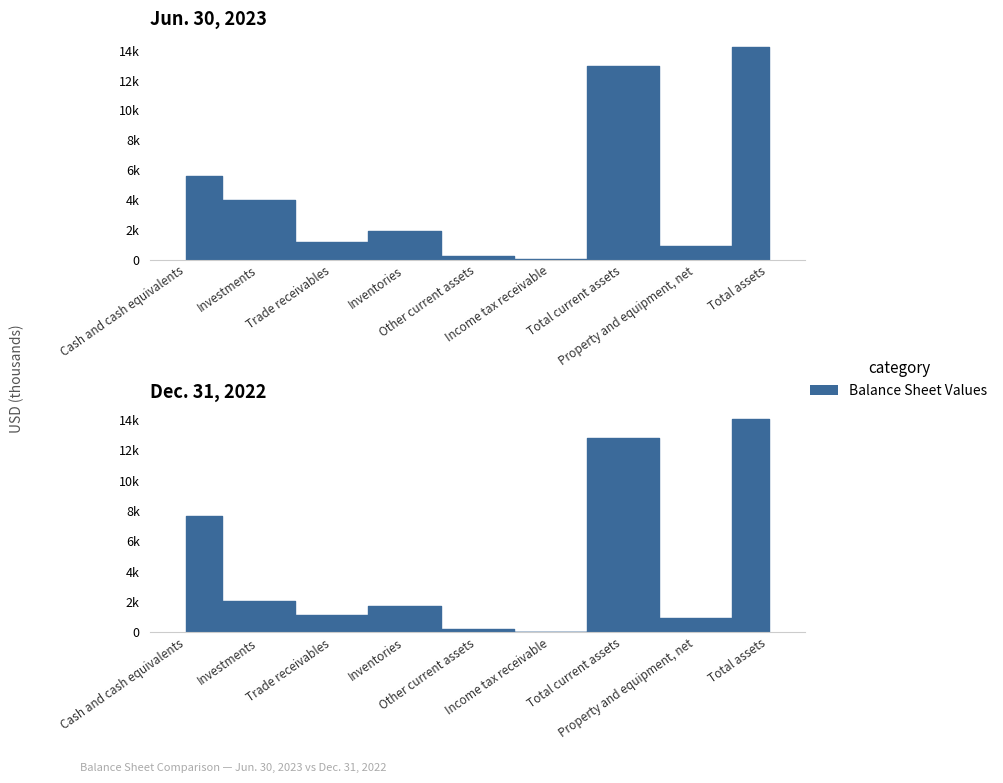

What position from the left is Total assets?

9